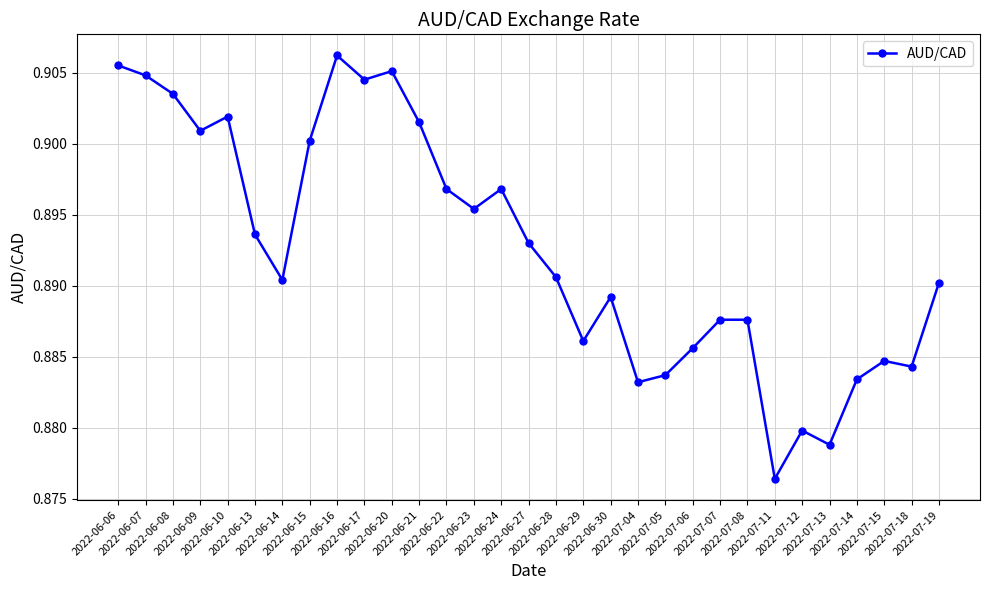

What is the sum of all values?

27.7